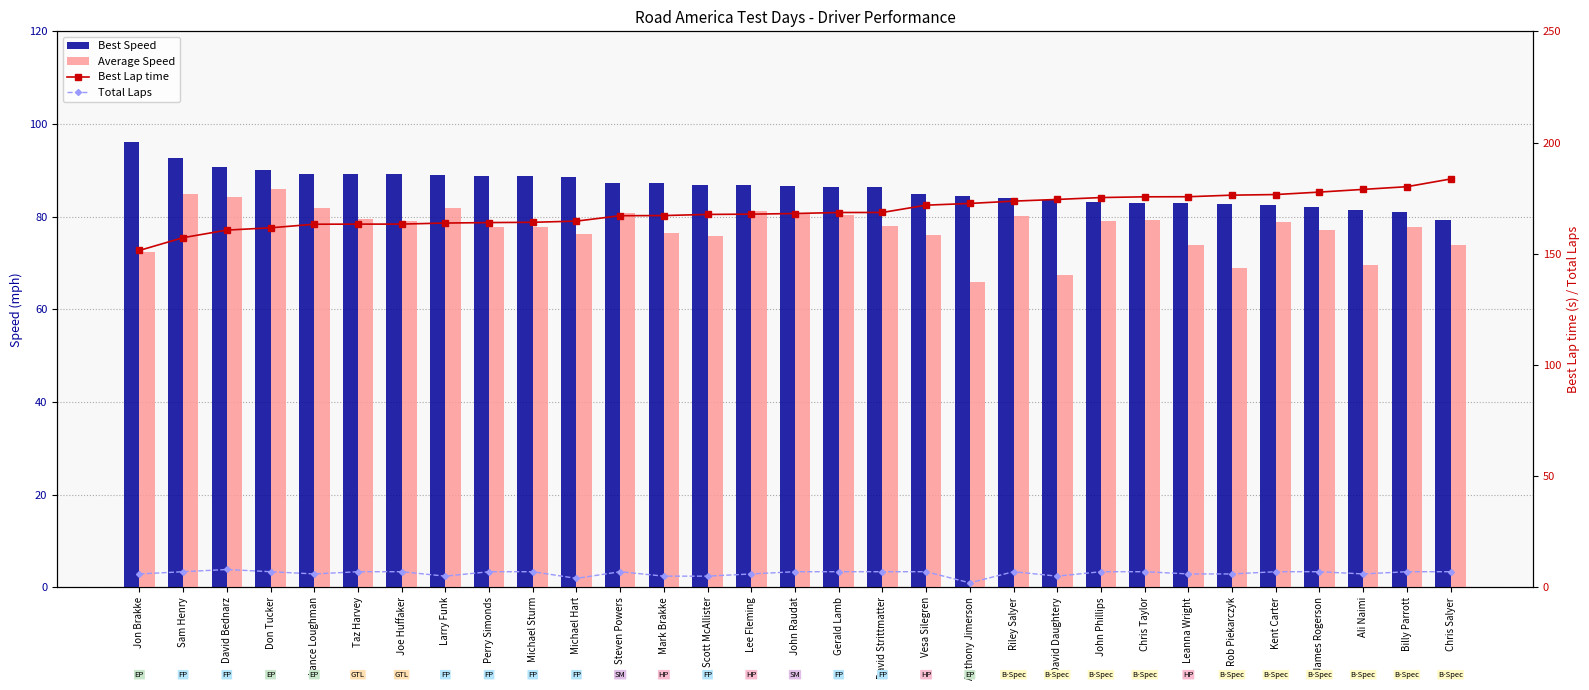

How many categories are shown in the chart?

31